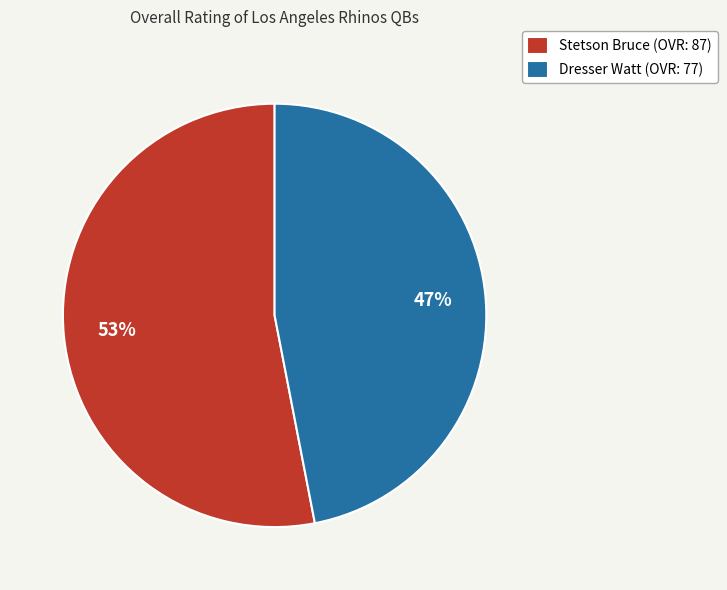

How many segments does this pie chart have?

2